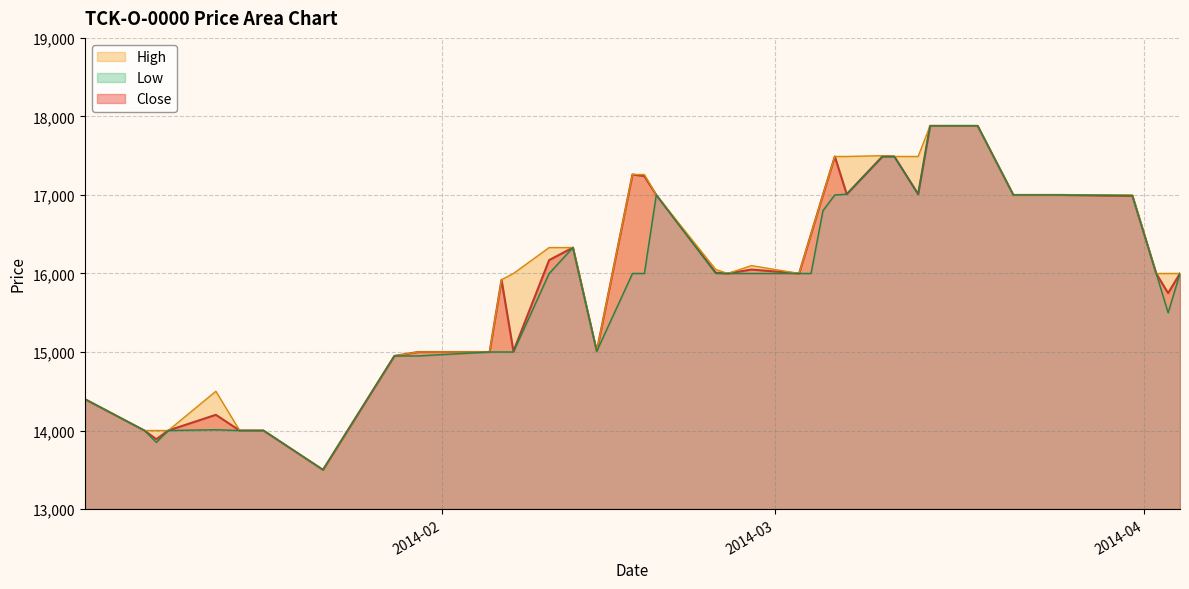

Which category has the highest value across all series?

2014-03-14